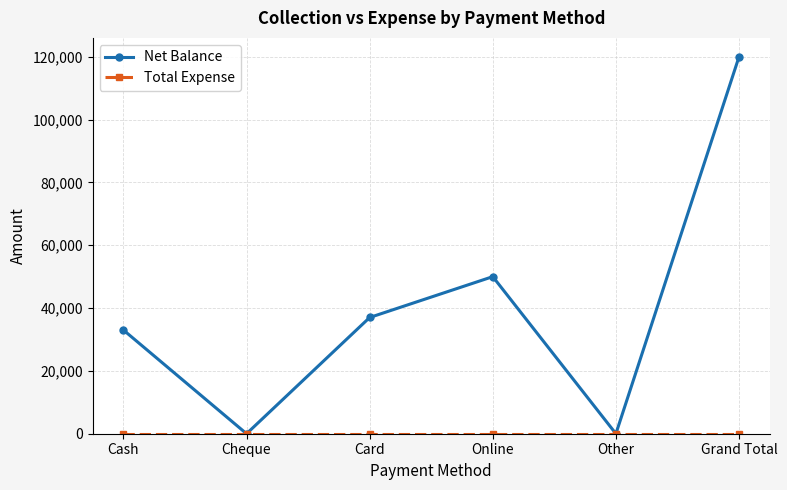

At how many categories does at least one series exceed 22216?

4